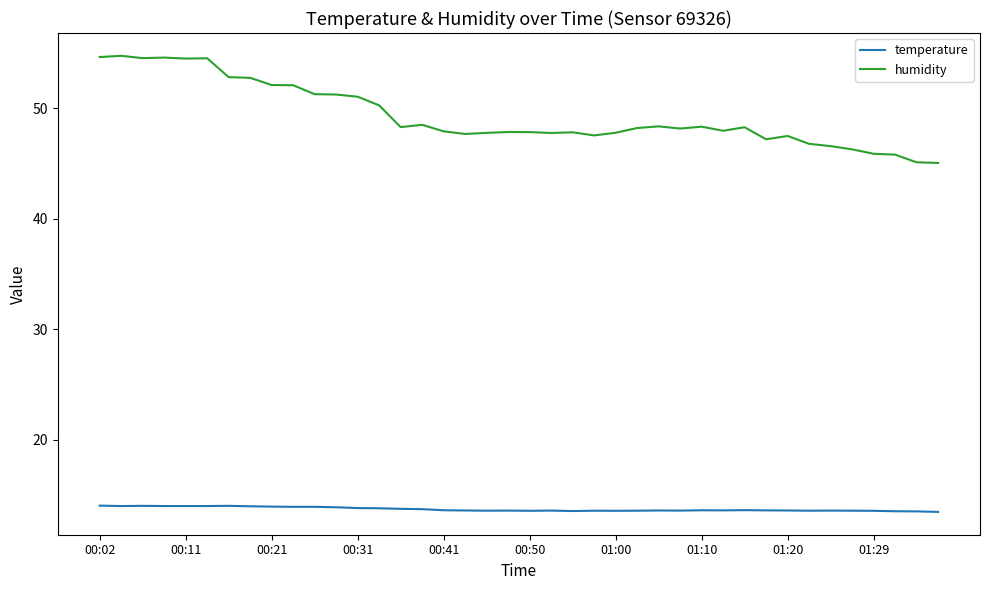

How many lines are shown in the chart?

2